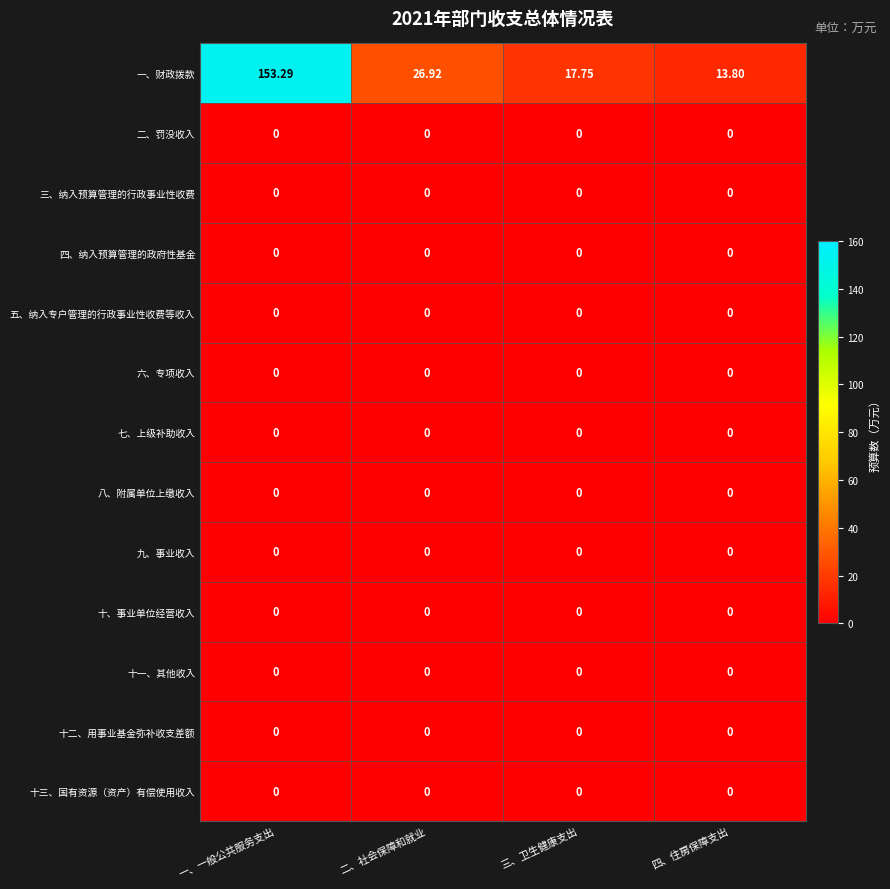

At which category is the sum across all series the highest?

一、一般公共服务支出